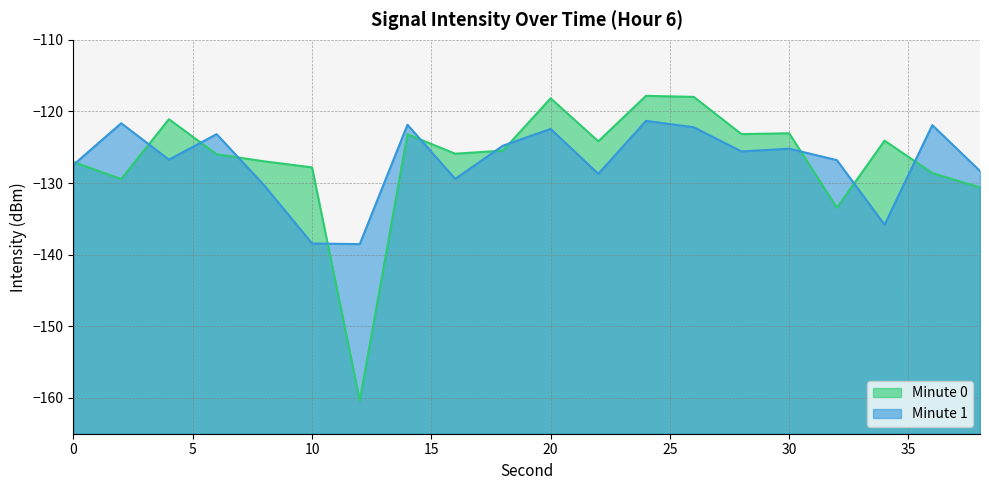

Which series has the largest total across all categories?

Minute 0 (line)